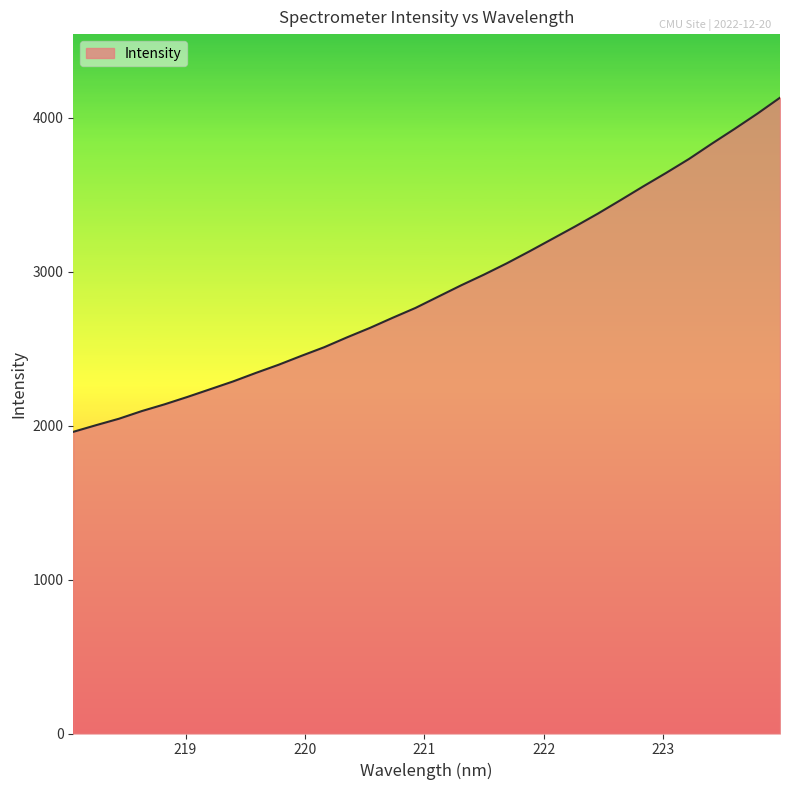

What is the smallest value displayed?

1959.7